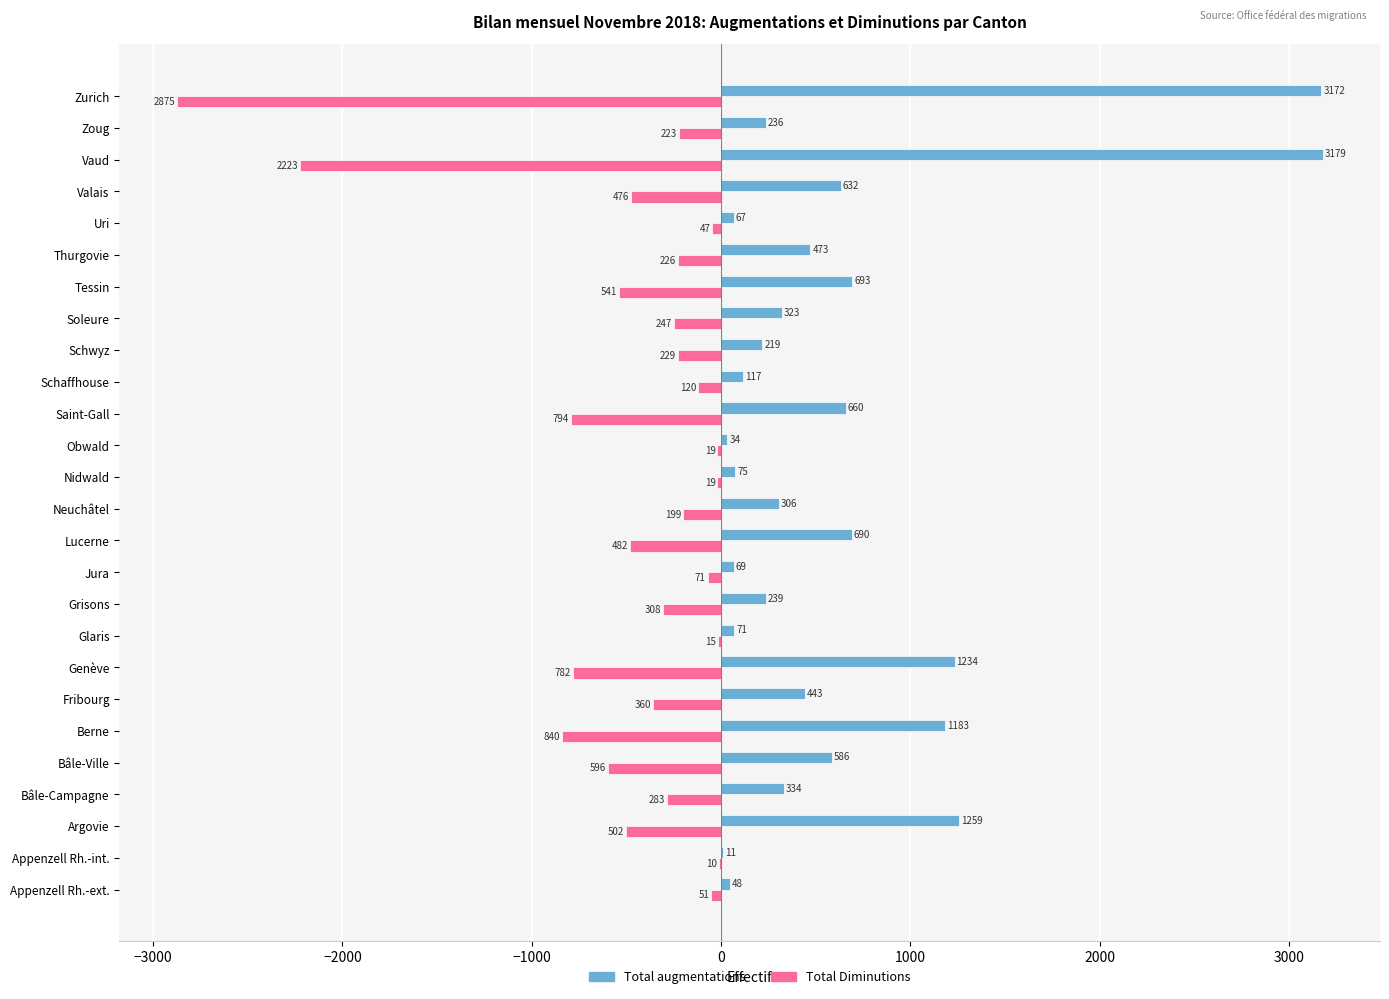

True or false: Total Diminutions has a value of -542 at Saint-Gall.

False